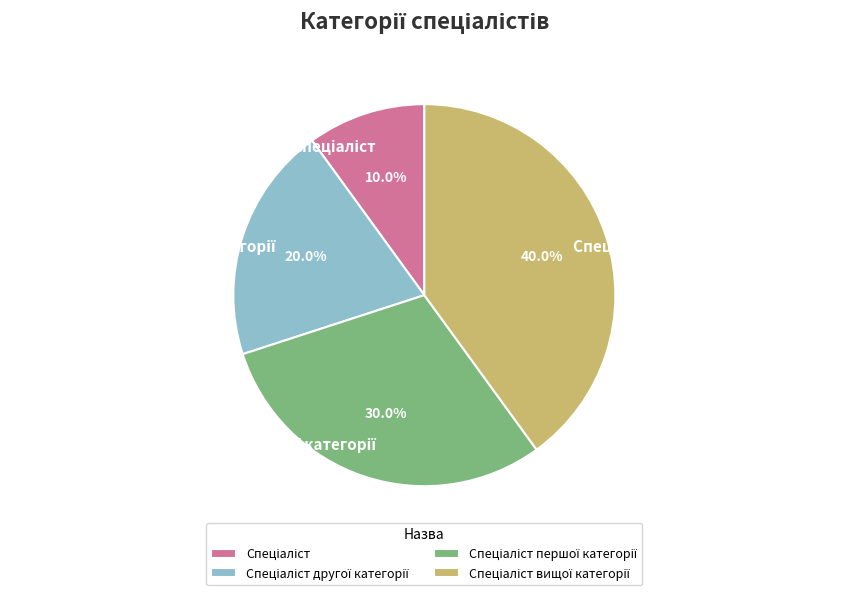

How many segments does this pie chart have?

4